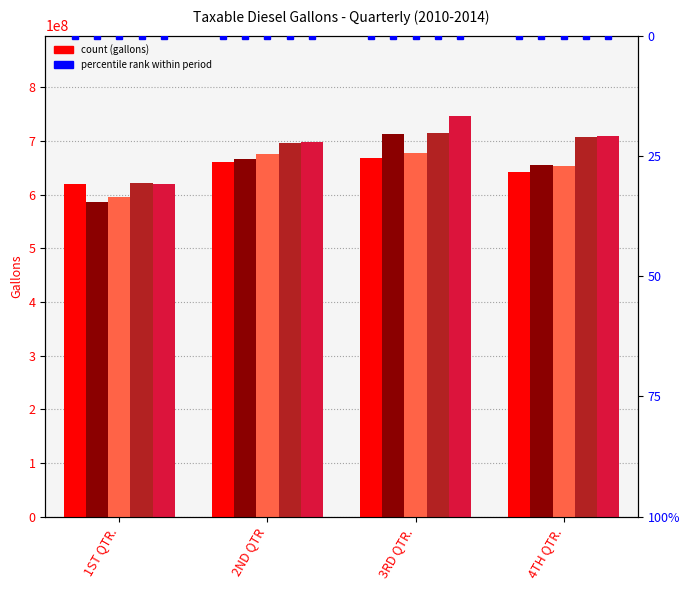

How many bars are there in each group?

5